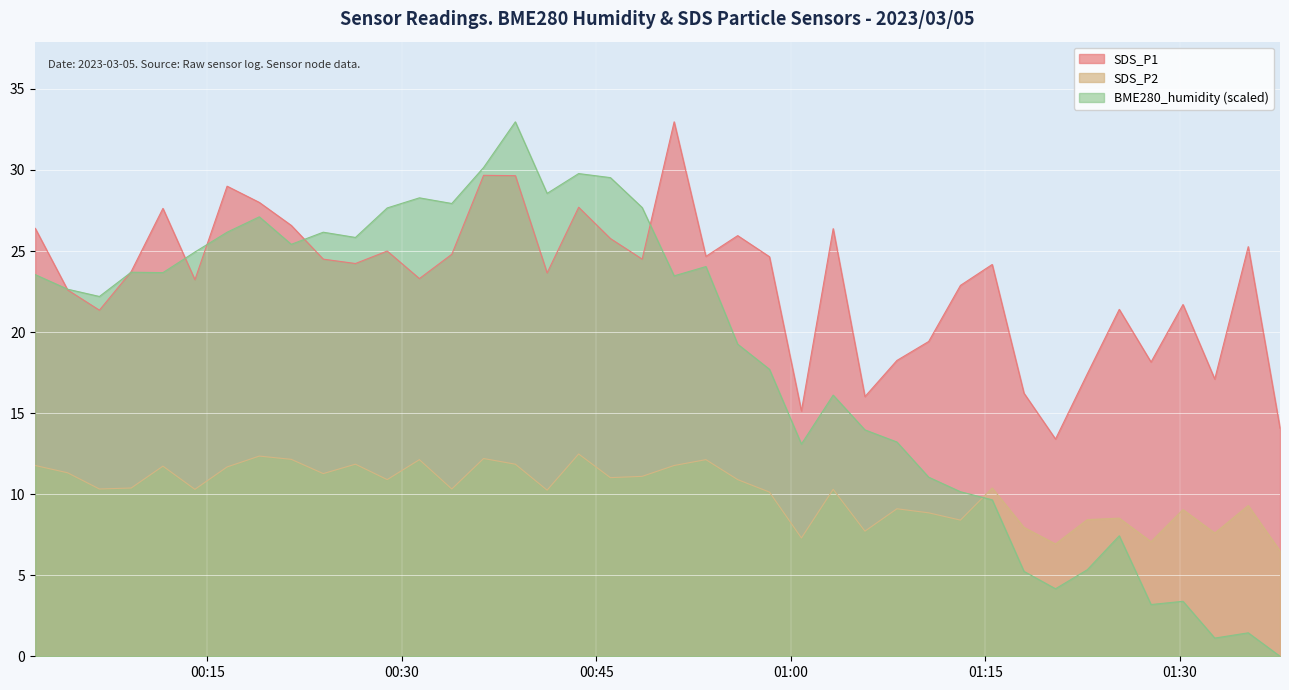

How many lines are shown in the chart?

3